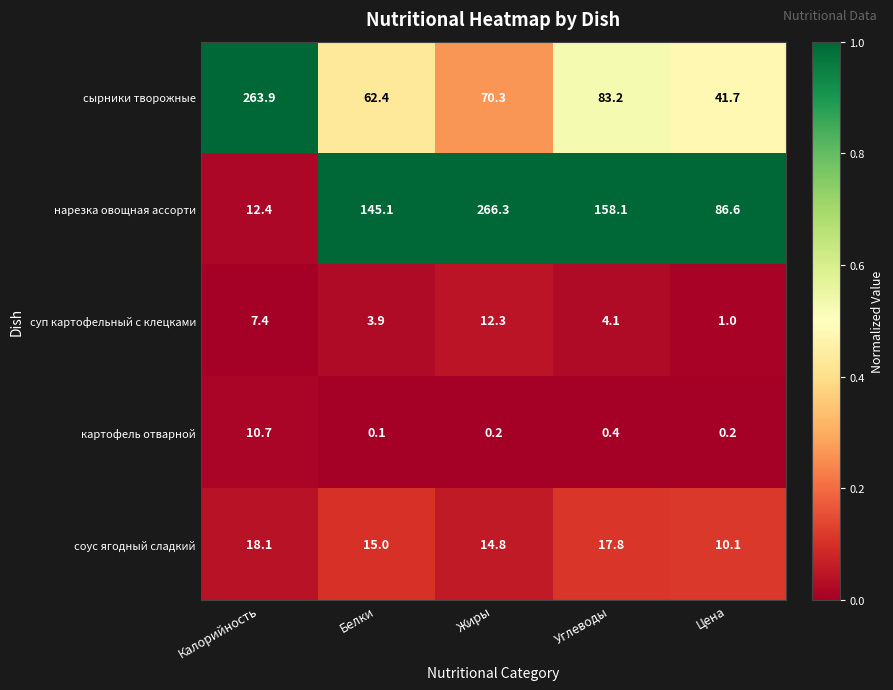

What is the maximum value for нарезка овощная ассорти?

266.3